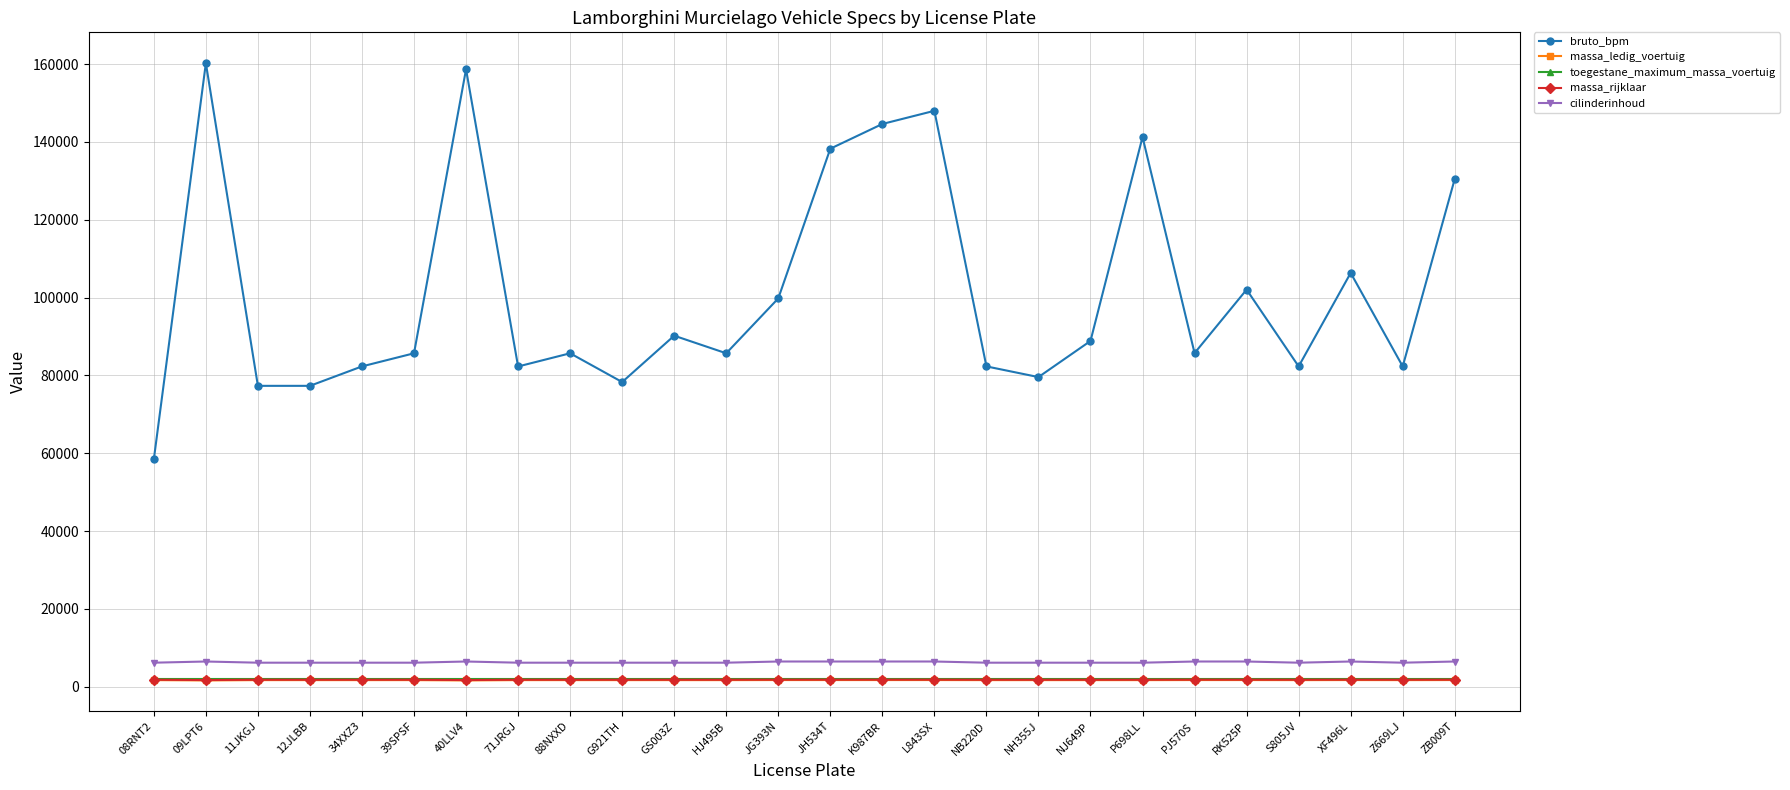

Which series has the largest range (max minus min)?

bruto_bpm